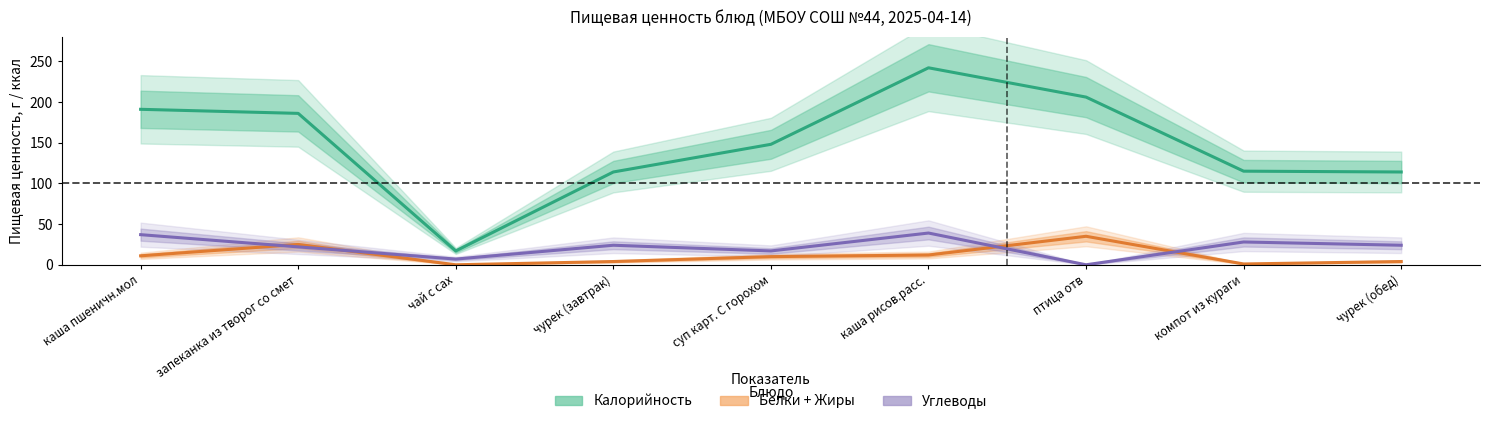

At which category does Белки + Жиры reach its first local peak?

запеканка из творог со смет